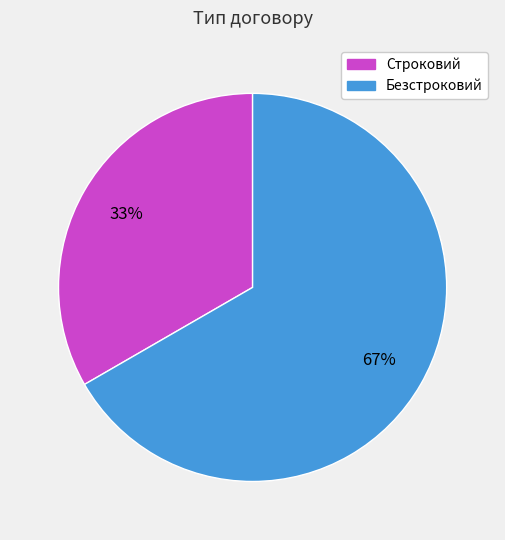

Rank the categories by value from lowest to highest.

Строковий, Безстроковий